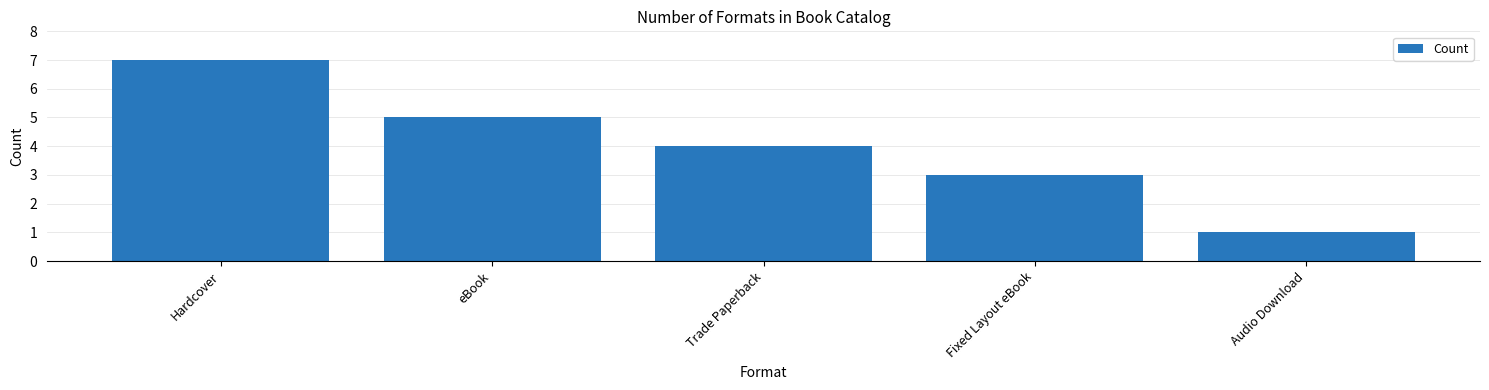

What is the label of the 4th bar from the right?

eBook